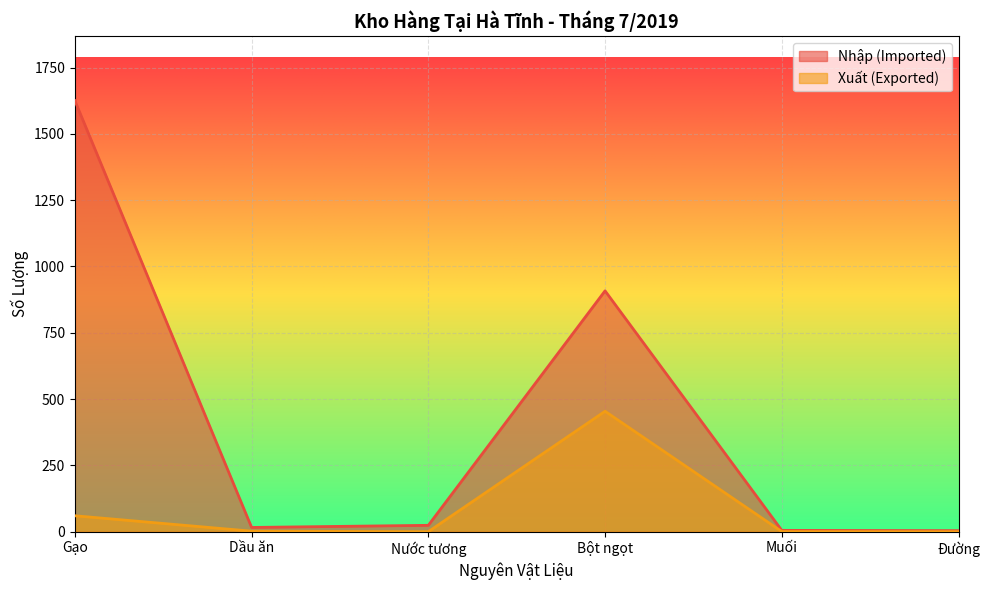

Reading left to right, list all the values displayed in this chart.

Nhập (Imported): 1625.0	16.0	24.0	908.0	5.0	4.0
Xuất (Exported): 60.0	2.0	0.0	454.0	0.5	0.0